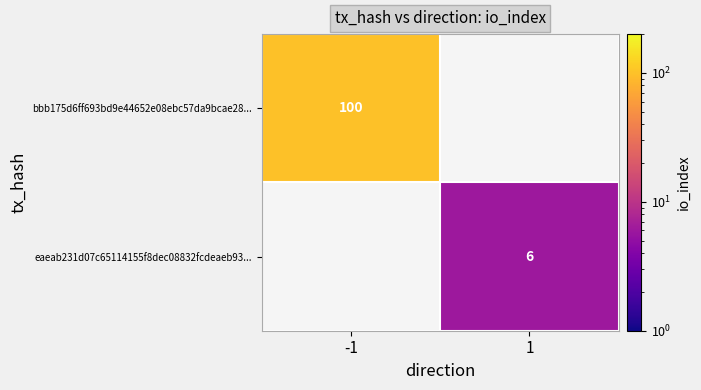

The eaeab231d07c65114155f8dec08832fcdeaeb93... series shows 4 at 1. True or false?

False